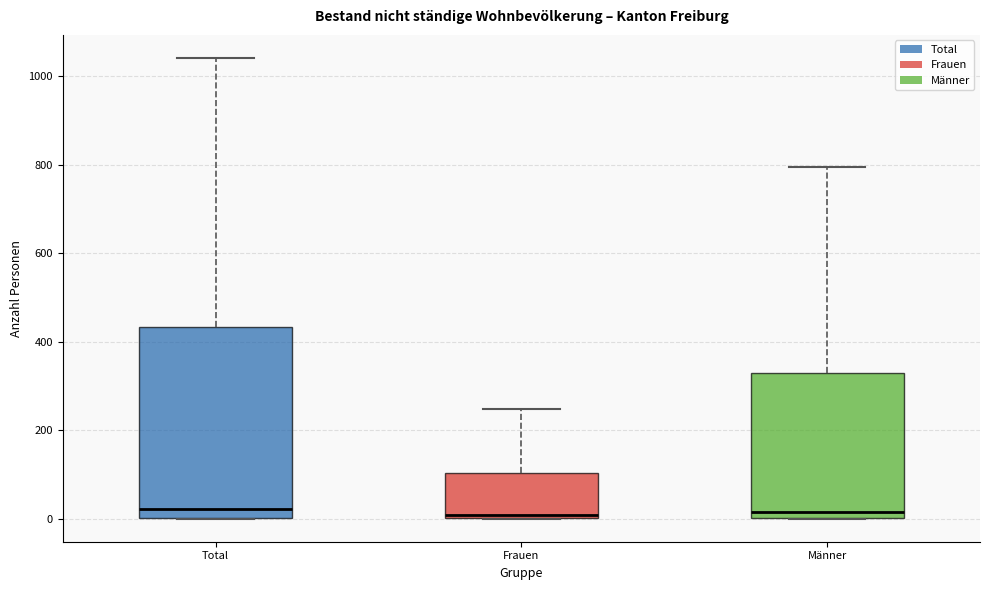

Which box is the tallest, from its lower edge to its upper edge?

Total